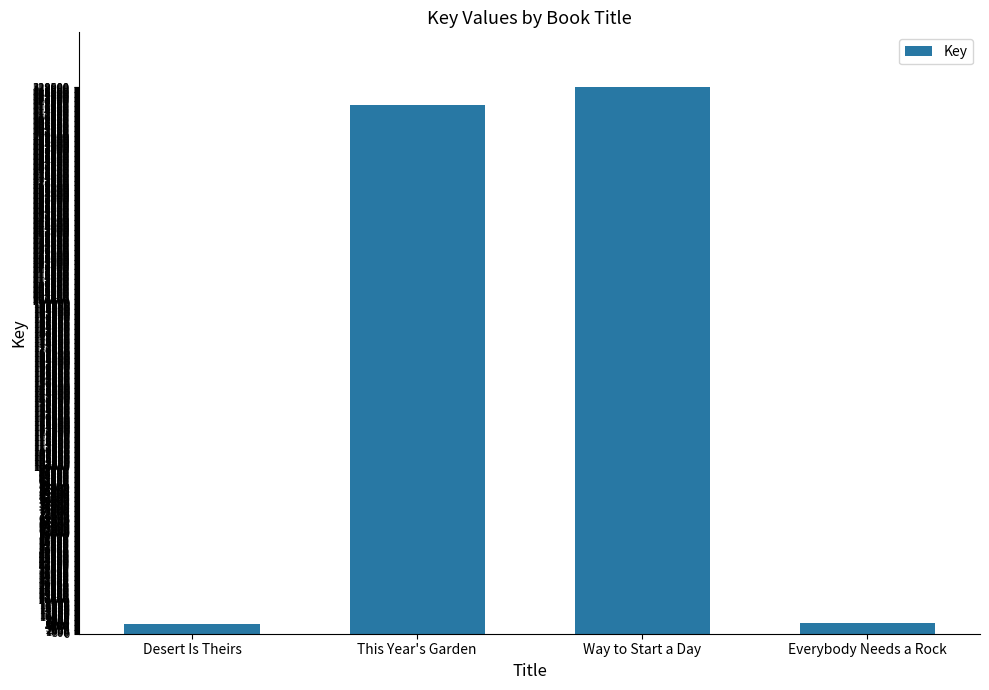

What is the label of the 1st bar from the left?

Desert Is Theirs